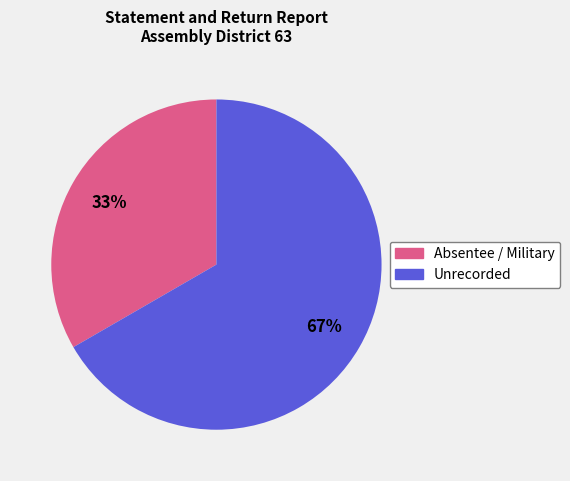

To the nearest percent, what is the average slice percentage?

50%